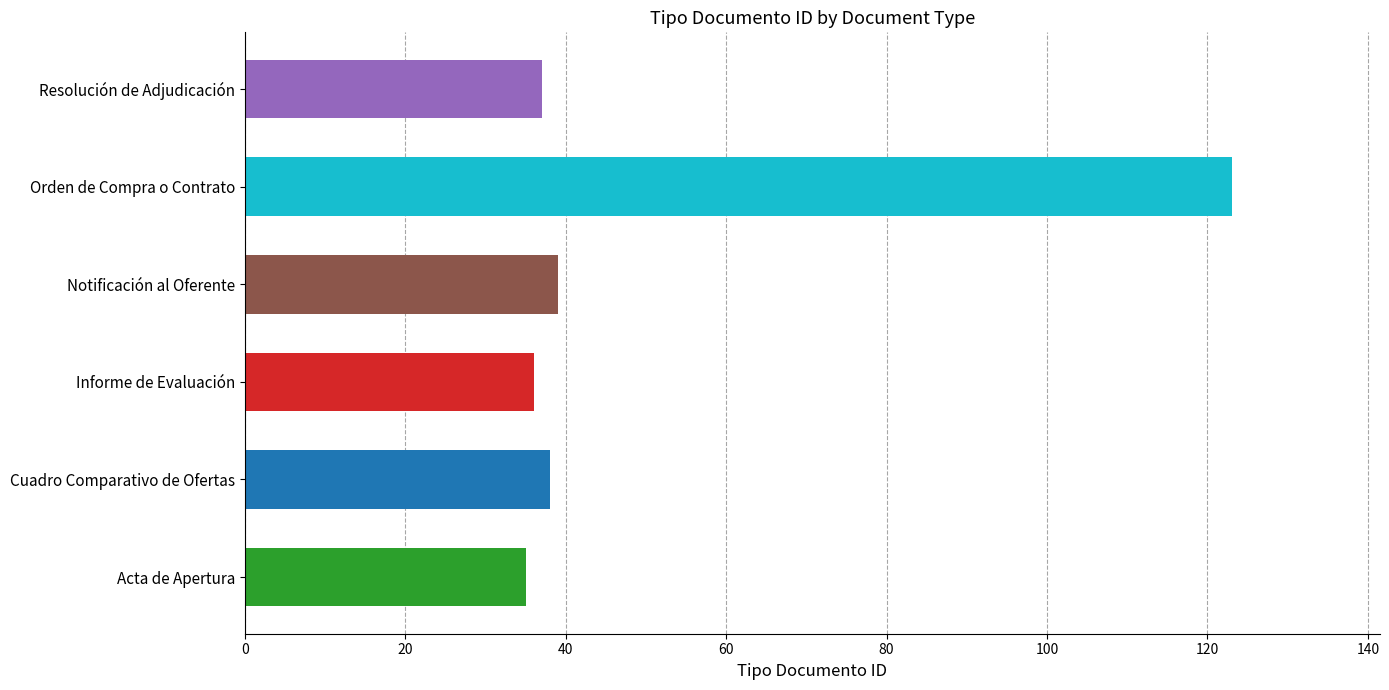

What is the sum of the values at Cuadro Comparativo de Ofertas and Acta de Apertura?

73